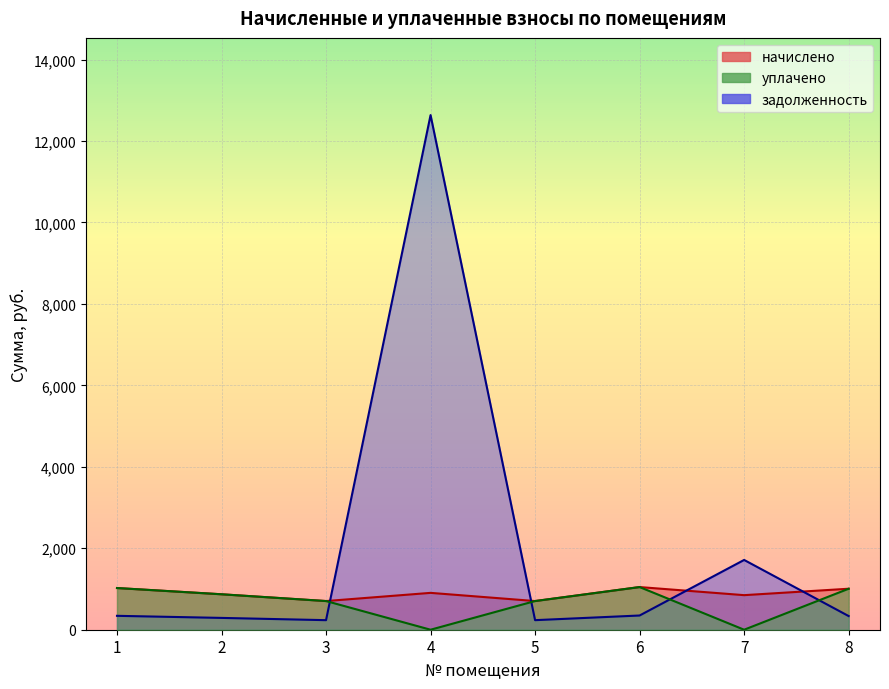

The уплачено series shows 155.4 at 3. True or false?

False